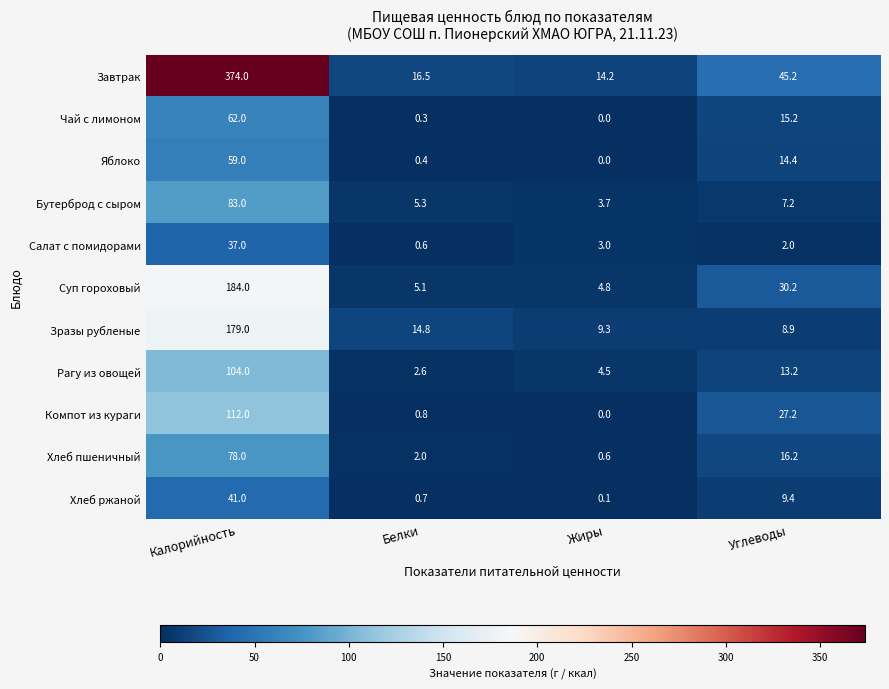

What is the maximum value shown in the chart?

374.0